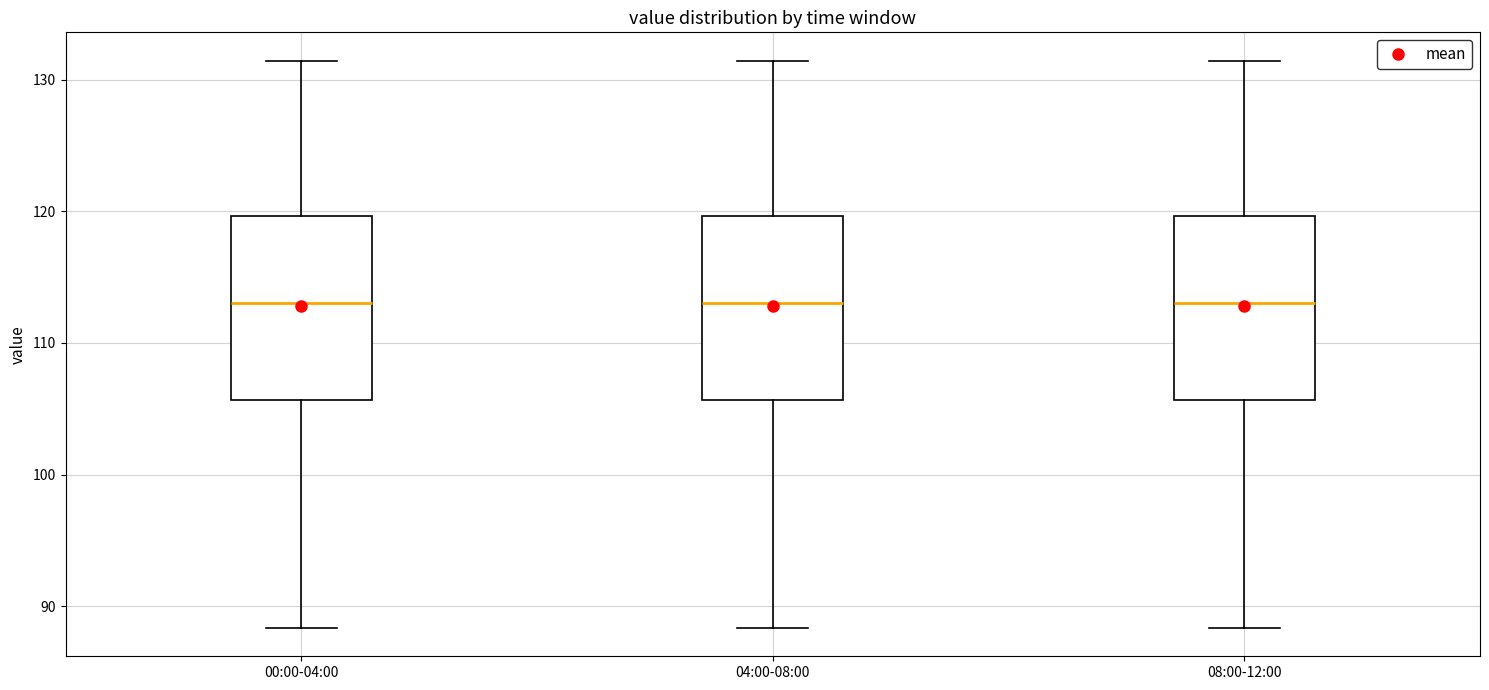

Reading left to right, transcribe this box plot: for each box, give where its median line is, the range the box spans, and where its two whiskers end, as read against the y-axis. The values are not printed on the chart, so give them approximately, as read against the axis.

00:00-04:00: median 113, box 106 to 120, whiskers 88 to 131
04:00-08:00: median 113, box 106 to 120, whiskers 88 to 131
08:00-12:00: median 113, box 106 to 120, whiskers 88 to 131